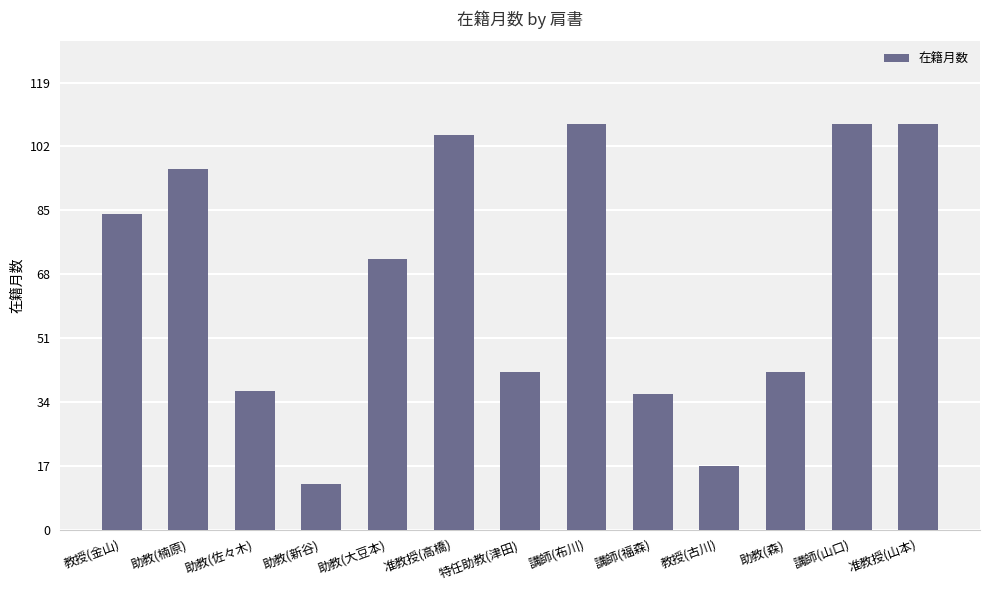

Is it true that the value at 助教(楠原) is 96?

True